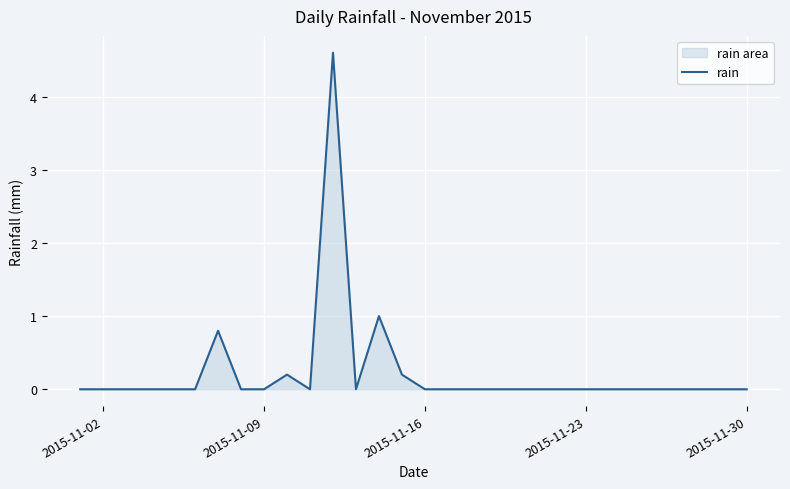

What is the difference between the maximum and minimum values?

4.6